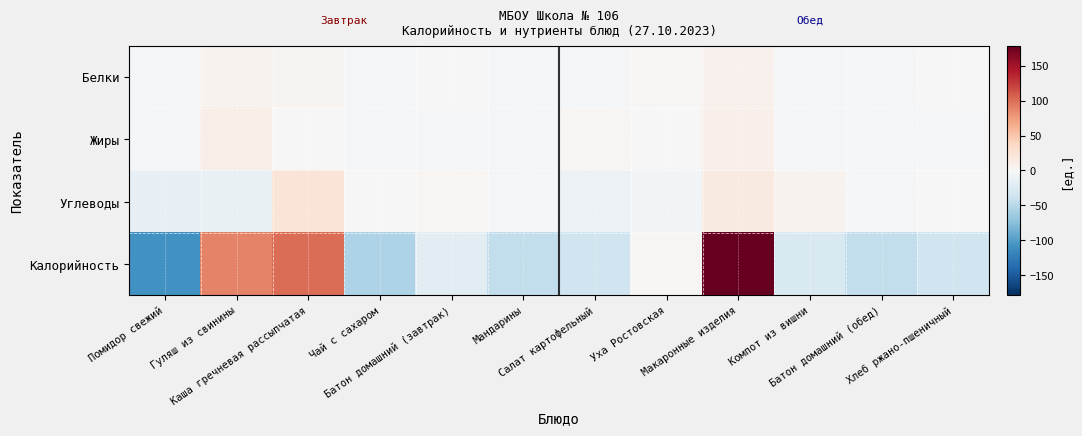

How many series are shown in this chart?

4